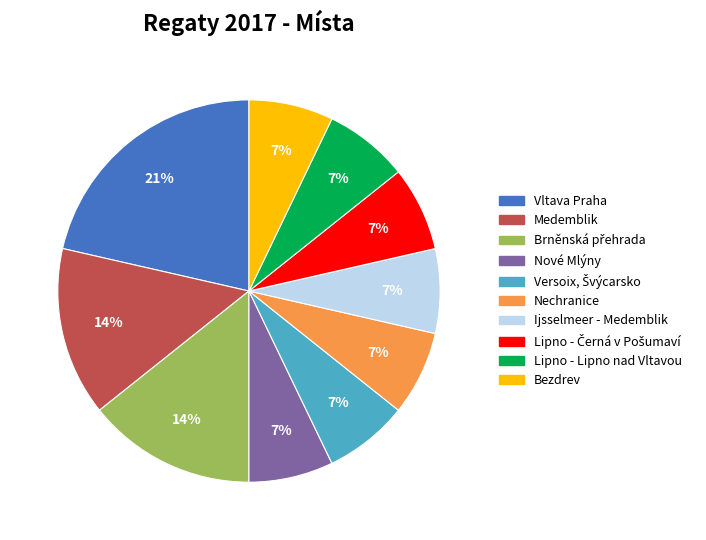

To the nearest percent, what portion does Bezdrev represent?

7%